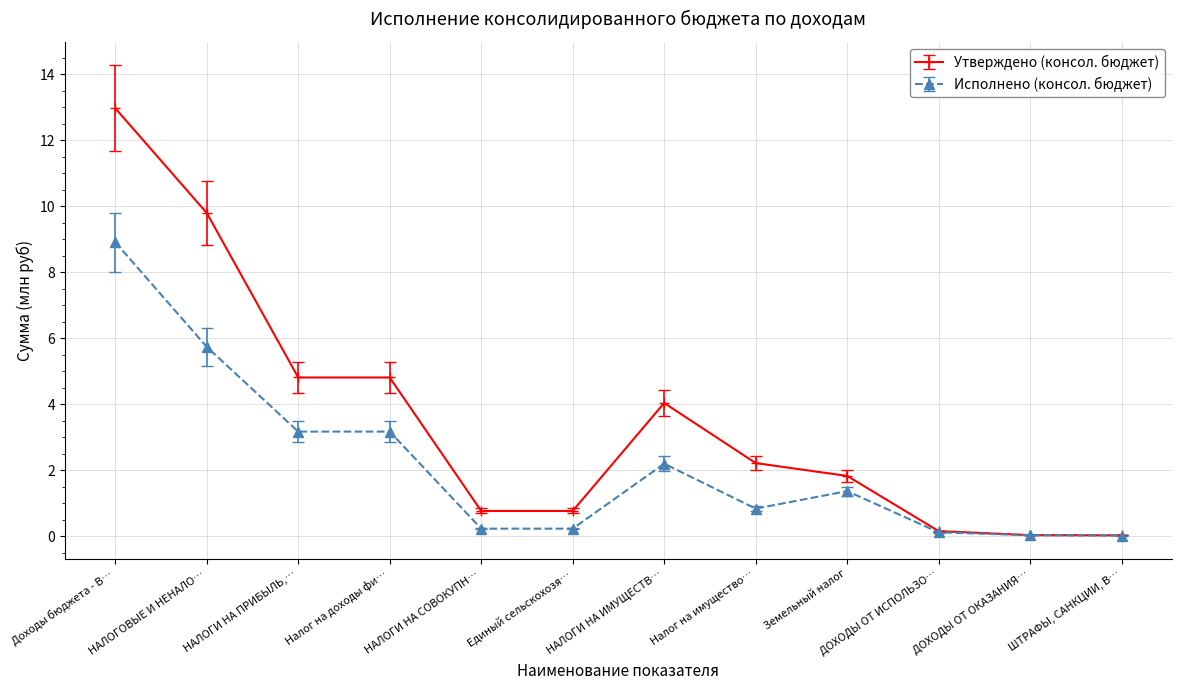

Does the chart have visible grid lines?

Yes